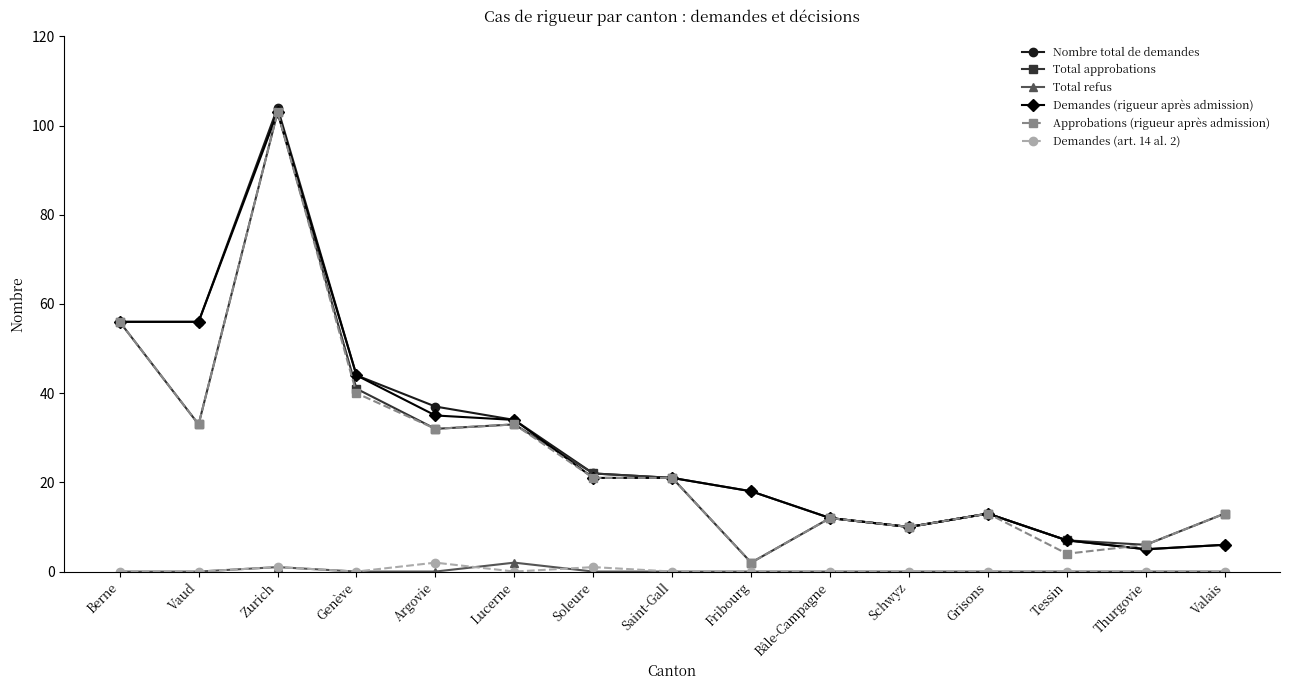

Is the value of Approbations (rigueur après admission) at Saint-Gall greater than the value of Total approbations at Zurich?

No